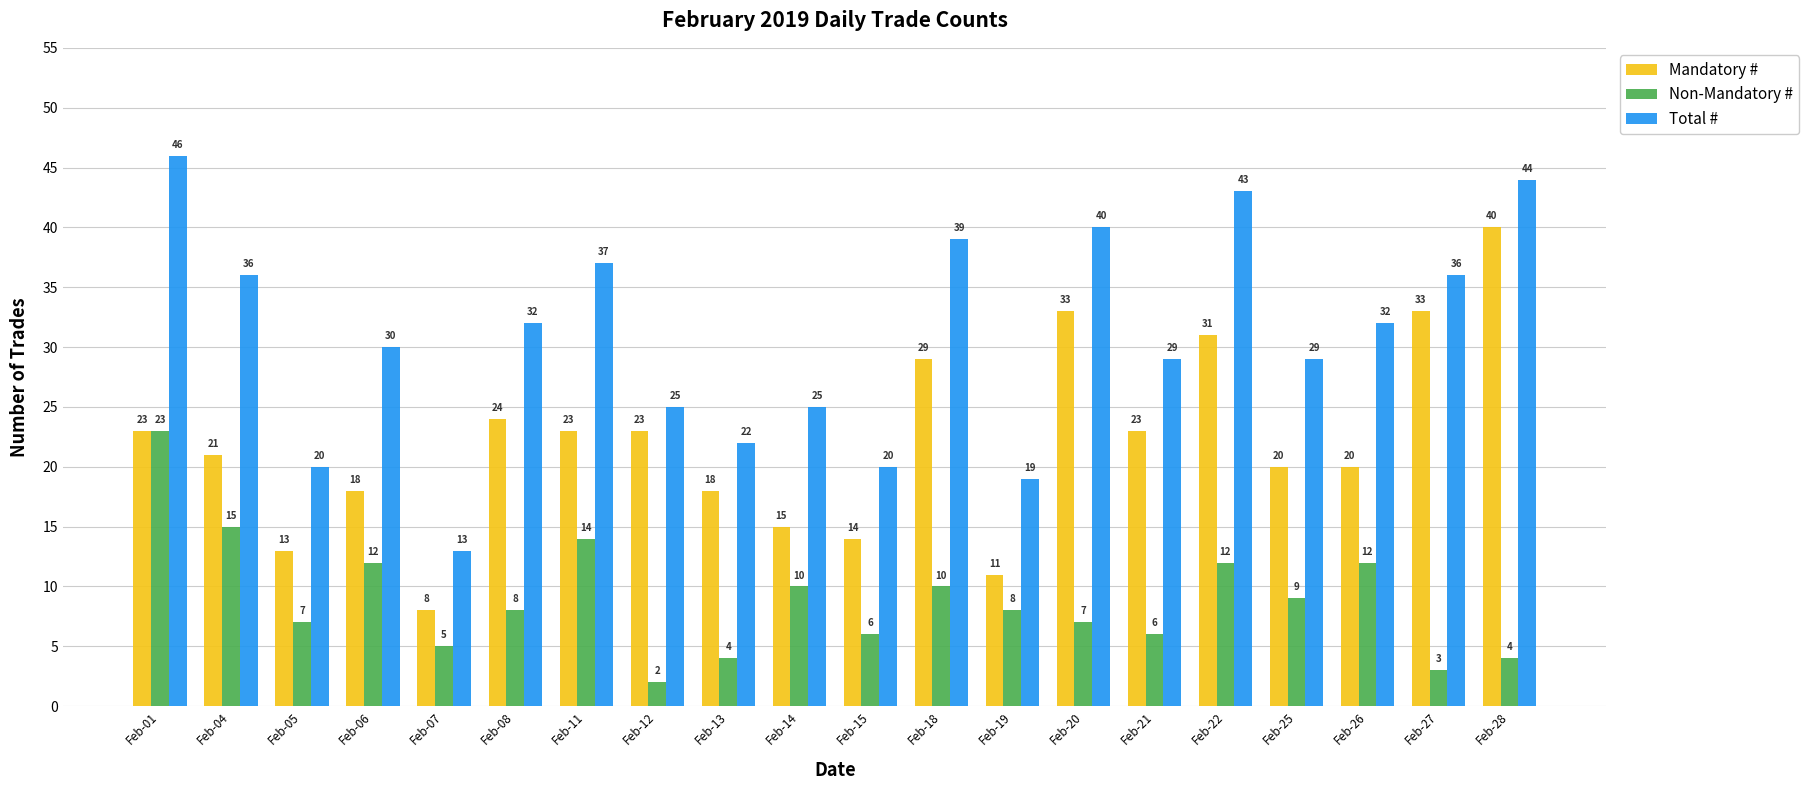

Rank the series by their average value, from lowest to highest.

Non-Mandatory #, Mandatory #, Total #